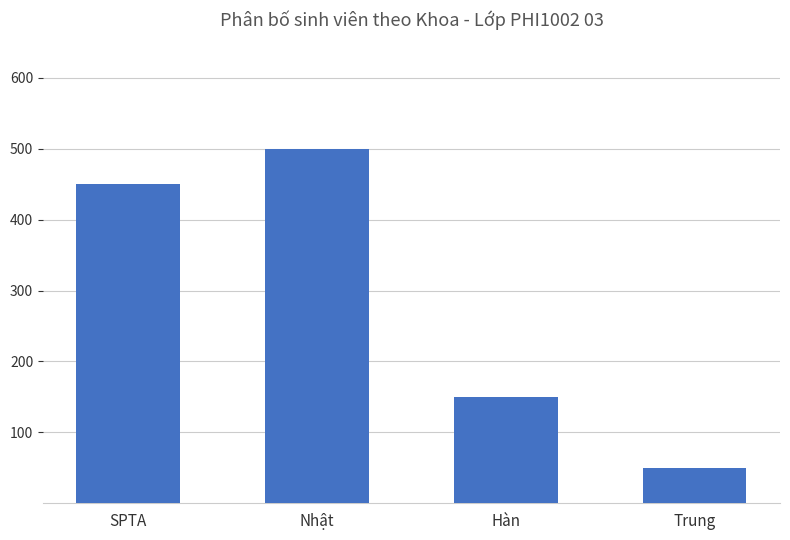

What is the difference between the values at SPTA and Trung?

400